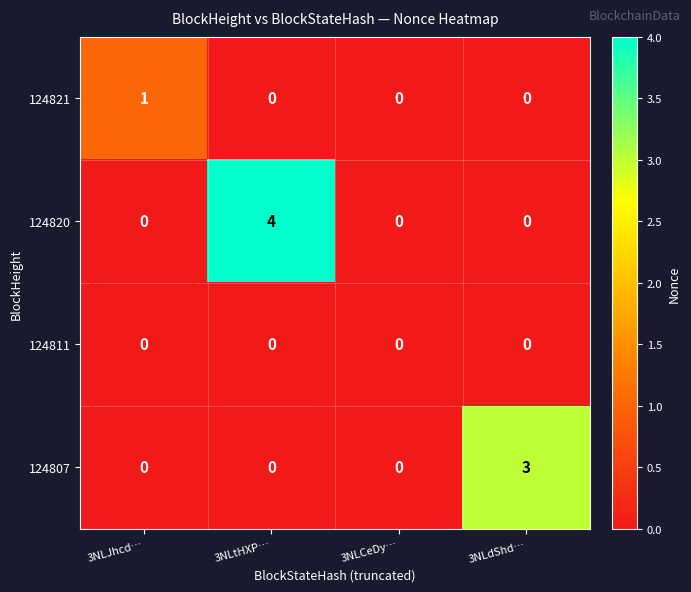

What is the sum of the 124807 values at 3NLCeDy… and 3NLdShd…?

3